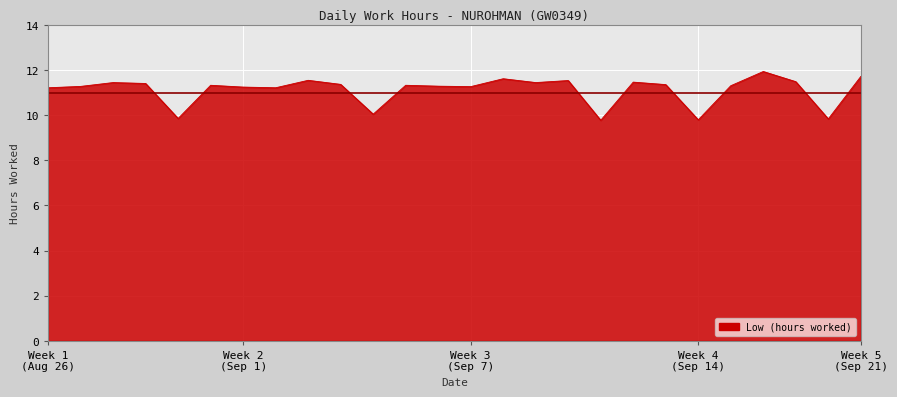

What is the difference between the maximum and minimum values?

2.2